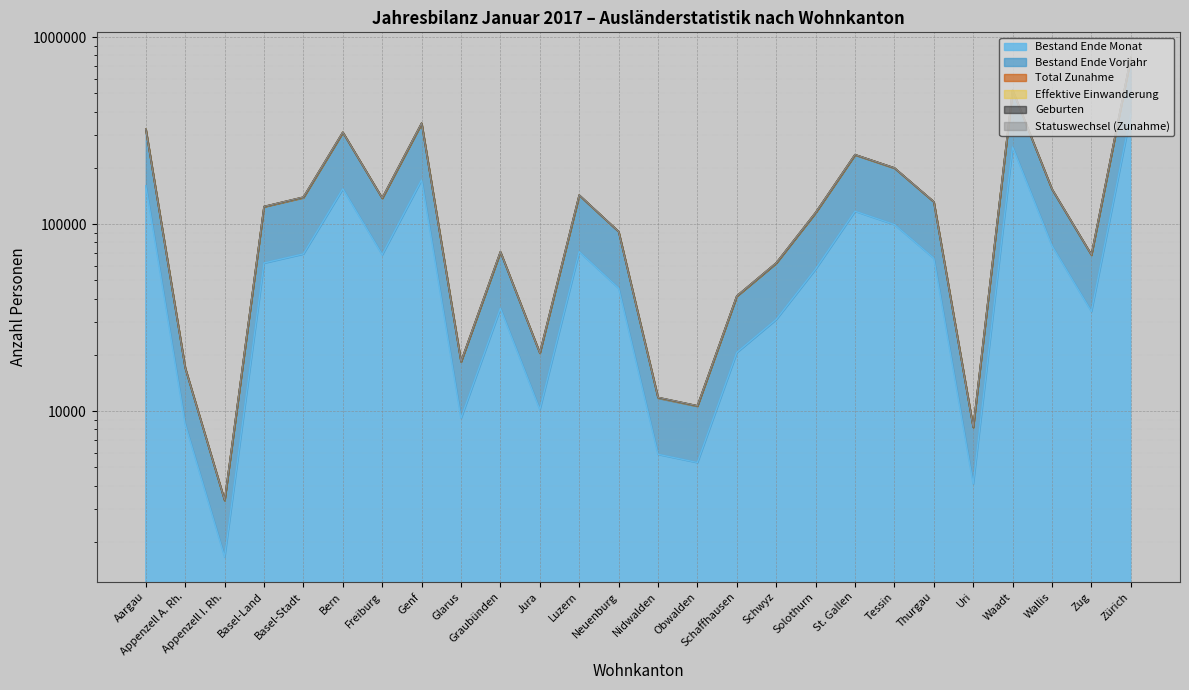

At which label does Effektive Einwanderung reach its minimum?

Appenzell I. Rh.